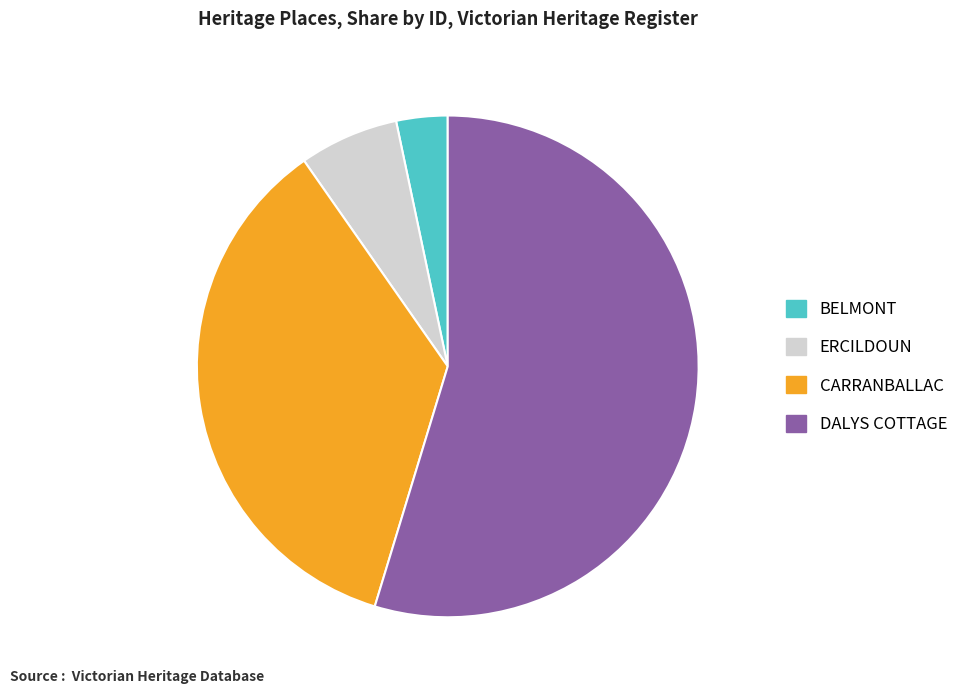

What is the ratio of the value at BELMONT to the value at ERCILDOUN?

0.5